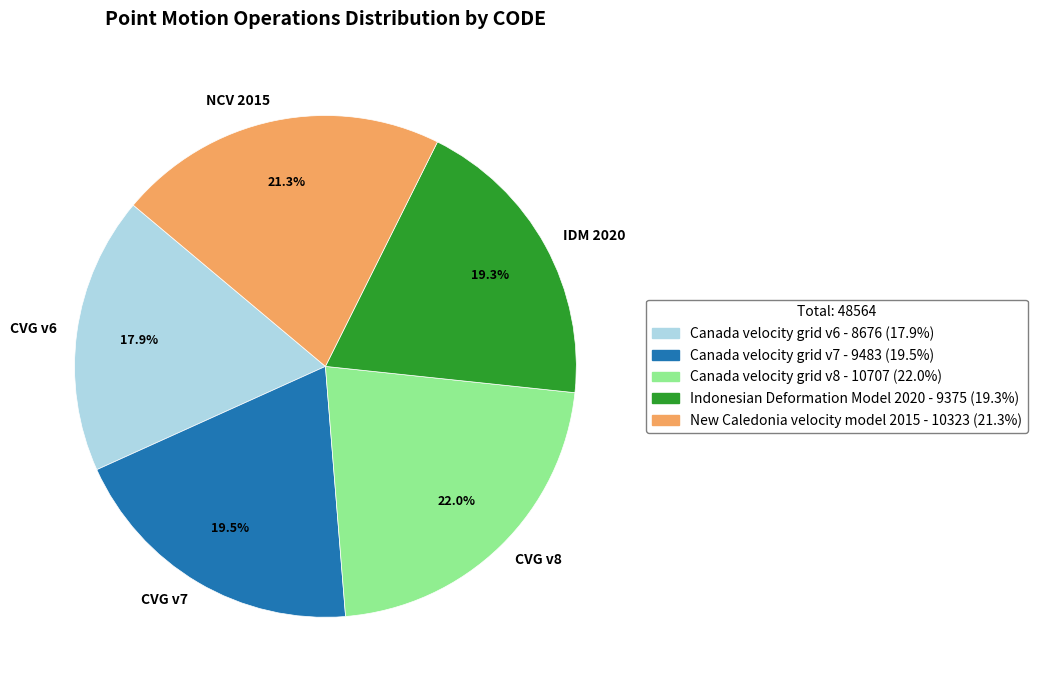

Which has a higher value, Canada velocity grid v6 or Canada velocity grid v8?

Canada velocity grid v8